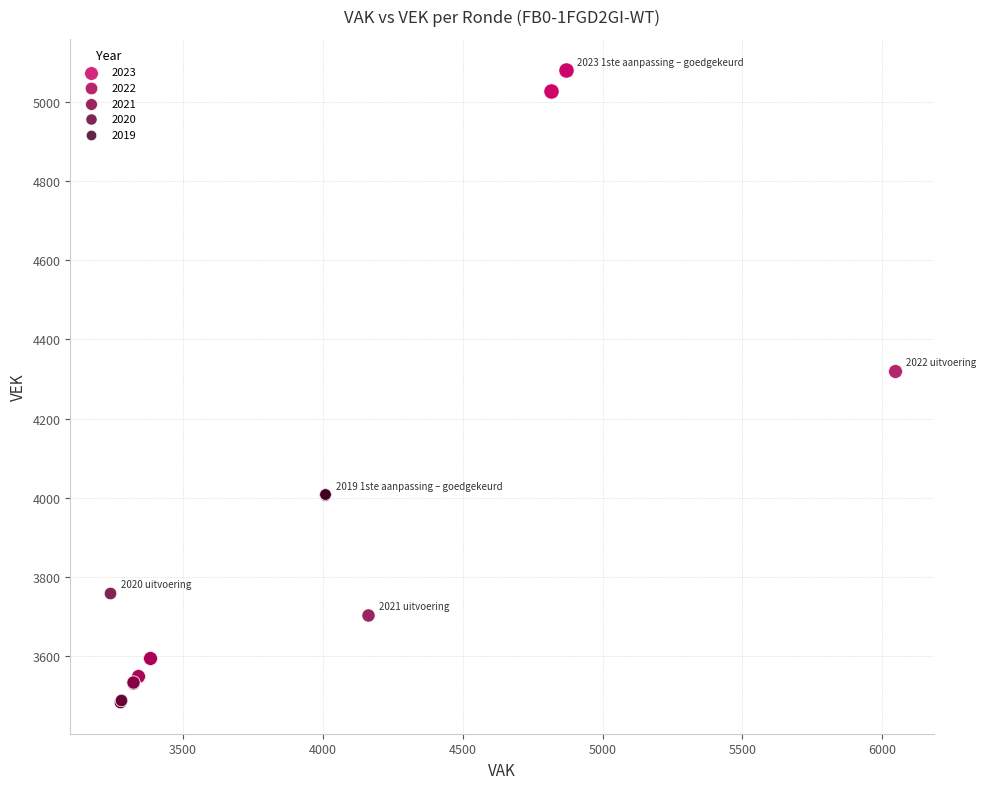

Which series contains the lowest Y value?

2020